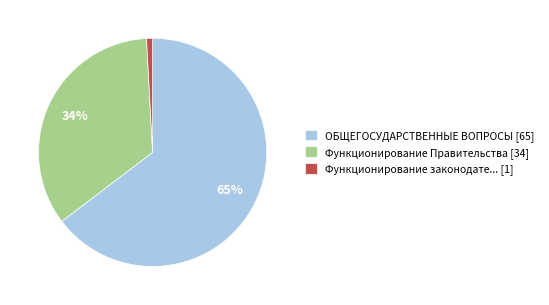

Does Функционирование законодате... [1] account for over 50% of the chart?

No